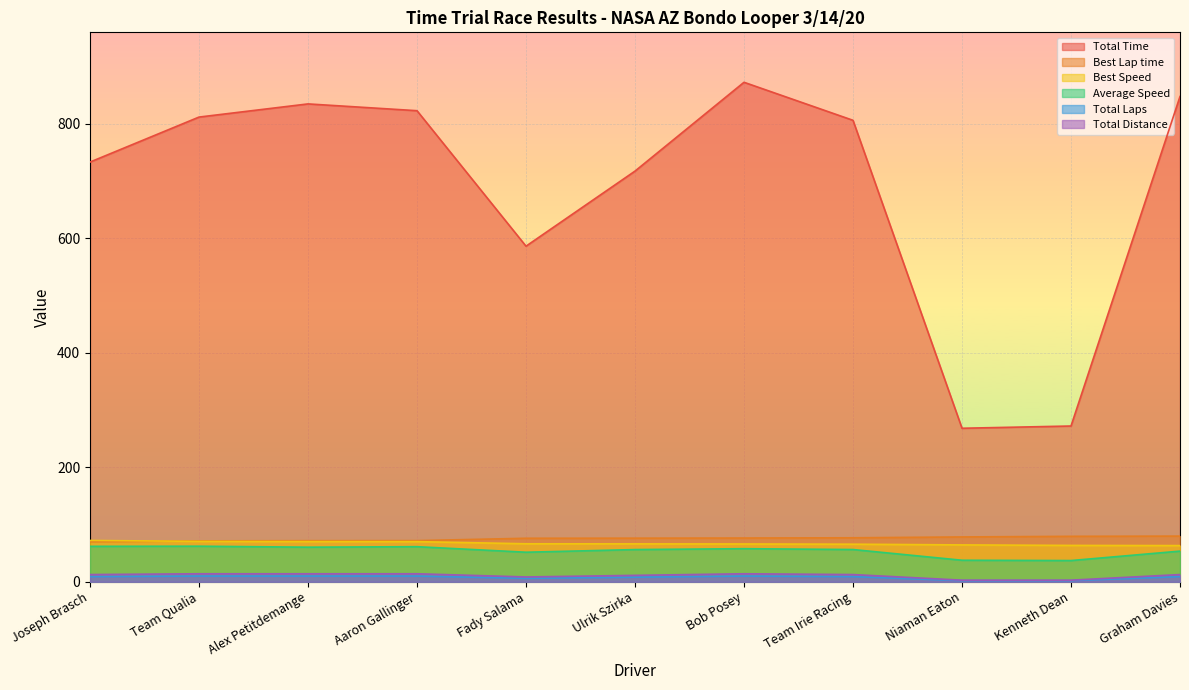

What is the difference between the maximum and minimum values in the Total Distance series?

11.2